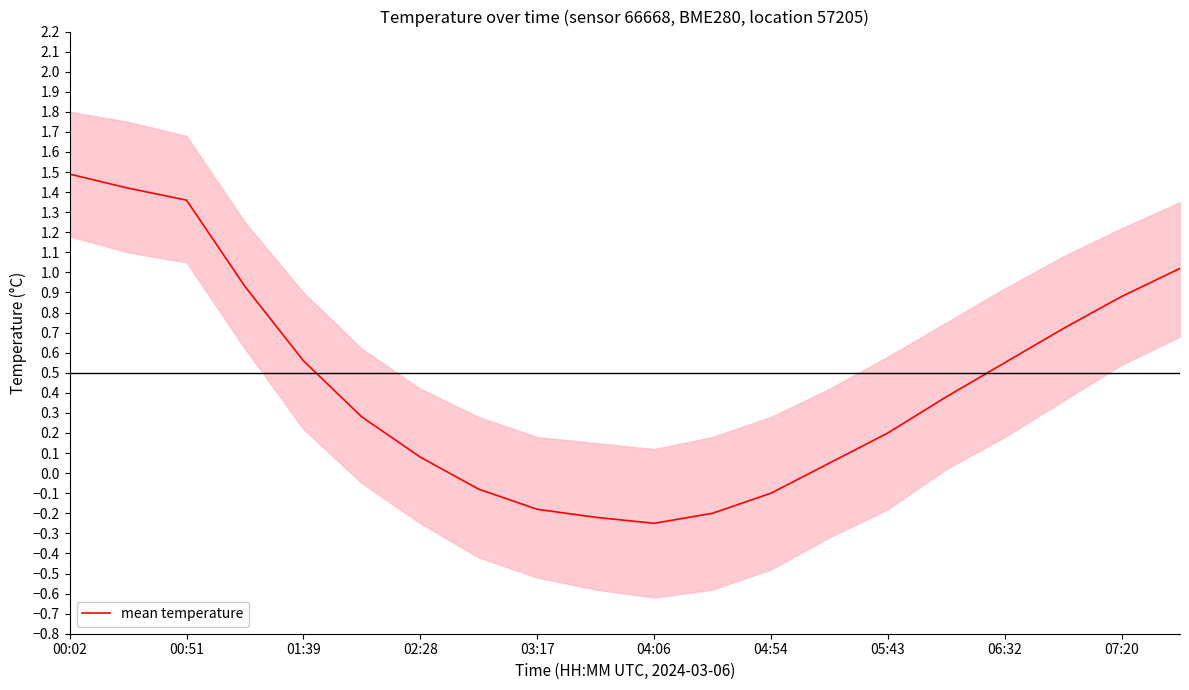

At which label does mean temperature first exceed 0?

00:02